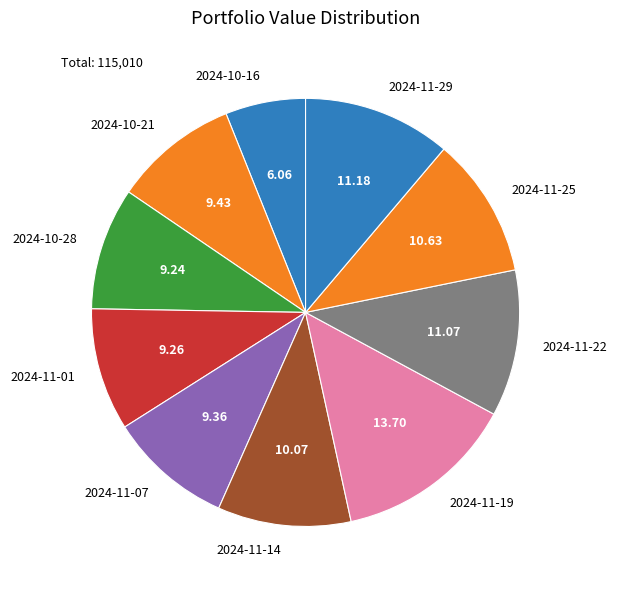

Does 2024-11-01 represent more than half of the total?

No